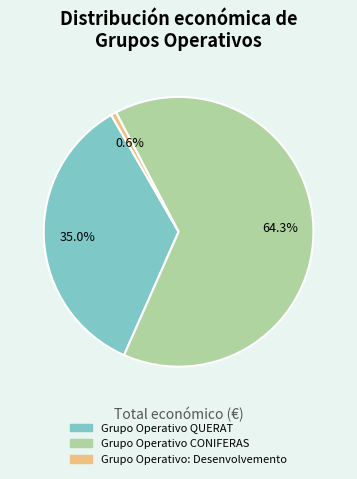

What is the ratio of the value at Grupo Operativo QUERAT to the value at Grupo Operativo CONIFERAS?

0.5